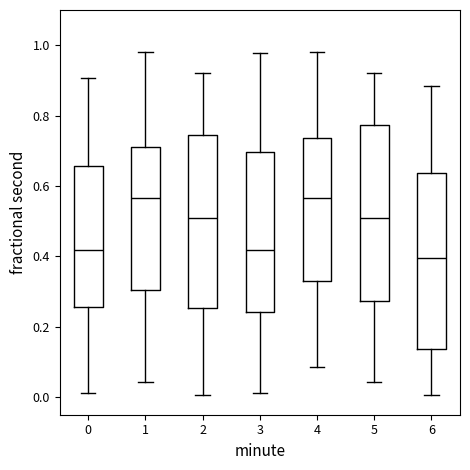

Reading left to right, read every box against the y-axis: the position of its median line, the range the box covers, and the ends of its whiskers. The values are not printed on the chart, so give them approximately, as read against the axis.

0: median 0.42, box 0.26 to 0.66, whiskers 0.02 to 0.90
1: median 0.56, box 0.30 to 0.70, whiskers 0.04 to 0.98
2: median 0.50, box 0.26 to 0.74, whiskers 0.00 to 0.92
3: median 0.42, box 0.24 to 0.70, whiskers 0.02 to 0.98
4: median 0.56, box 0.34 to 0.74, whiskers 0.08 to 0.98
5: median 0.50, box 0.28 to 0.78, whiskers 0.04 to 0.92
6: median 0.40, box 0.14 to 0.64, whiskers 0.00 to 0.88